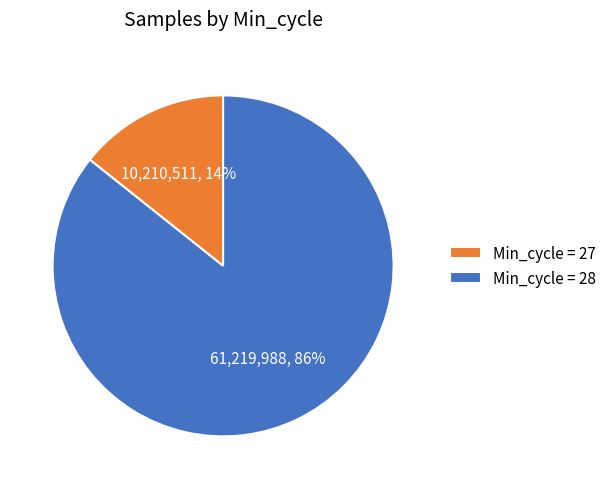

Is there any slice that represents more than half of the pie?

Yes